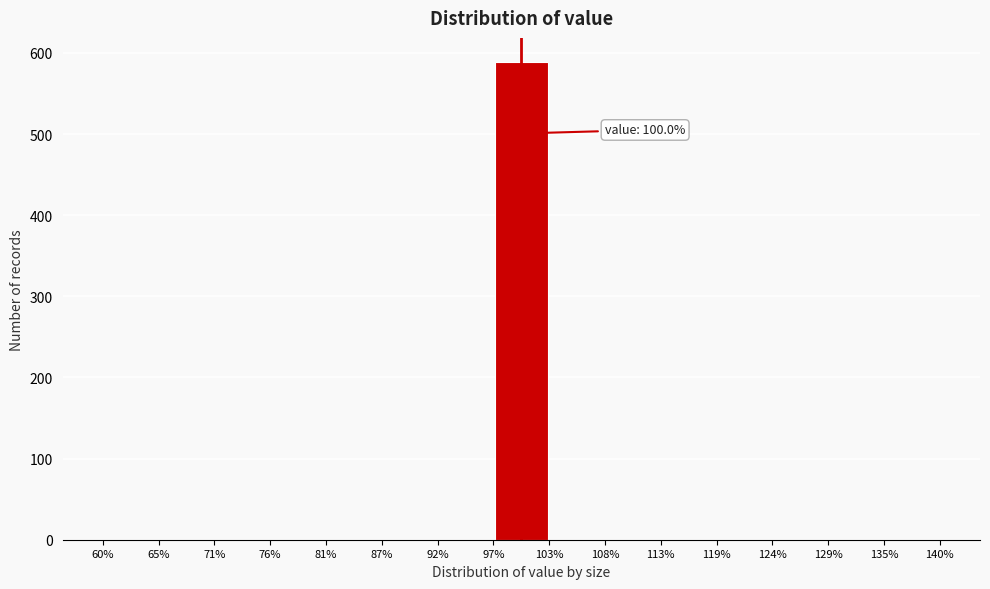

Which range on the x-axis has the tallest bar?

97% to 103%